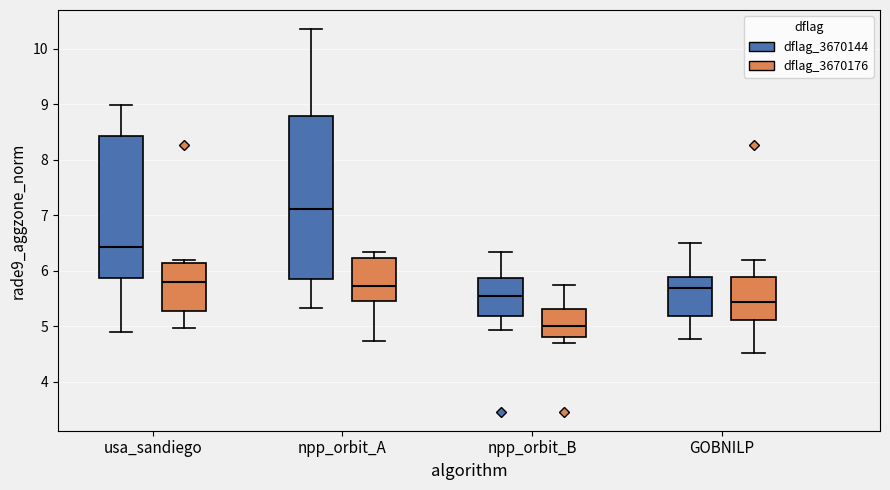

Reading left to right, transcribe this box plot: for each box, give where its median line is, the range the box spans, and where its two whiskers end, as read against the y-axis. The values are not printed on the chart, so give them approximately, as read against the axis.

usa_sandiego (dflag_3670144): median 6.4, box 5.9 to 8.4, whiskers 4.9 to 9.0
usa_sandiego (dflag_3670176): median 5.8, box 5.3 to 6.1, whiskers 5.0 to 6.2
npp_orbit_A (dflag_3670144): median 7.1, box 5.9 to 8.8, whiskers 5.3 to 10.4
npp_orbit_A (dflag_3670176): median 5.7, box 5.5 to 6.2, whiskers 4.7 to 6.3
npp_orbit_B (dflag_3670144): median 5.5, box 5.2 to 5.9, whiskers 4.9 to 6.3
npp_orbit_B (dflag_3670176): median 5.0, box 4.8 to 5.3, whiskers 4.7 to 5.7
GOBNILP (dflag_3670144): median 5.7, box 5.2 to 5.9, whiskers 4.8 to 6.5
GOBNILP (dflag_3670176): median 5.4, box 5.1 to 5.9, whiskers 4.5 to 6.2